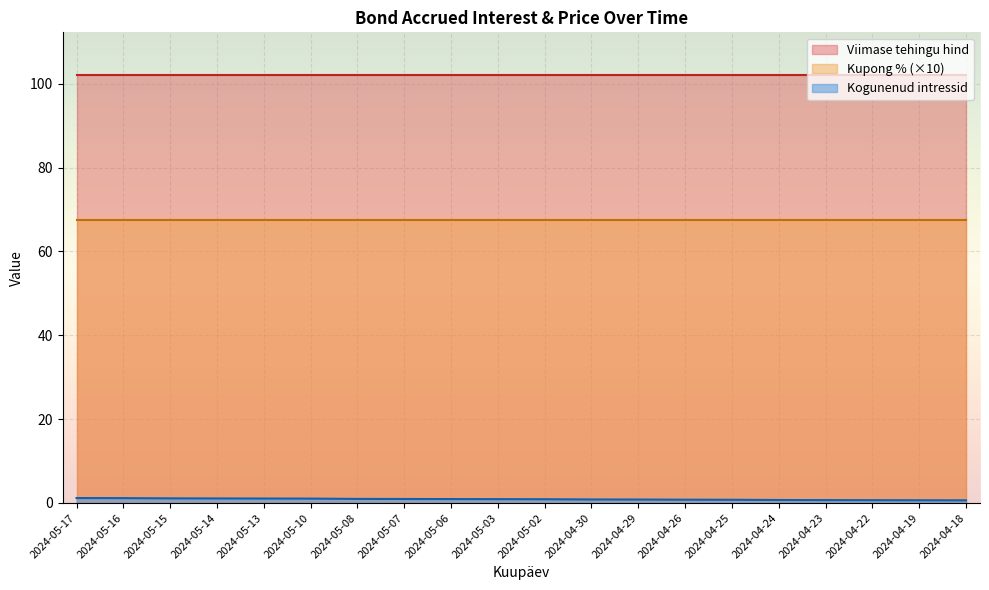

What is the greatest value displayed?

102.1